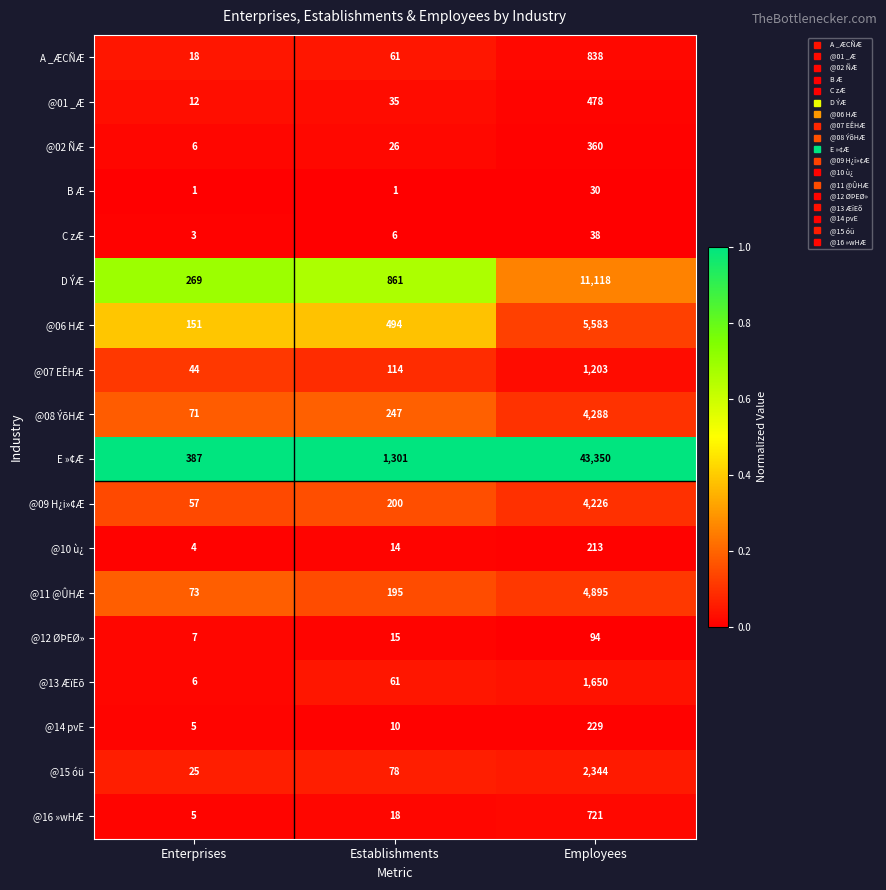

What is the highest value of the @15 óü series?

2344